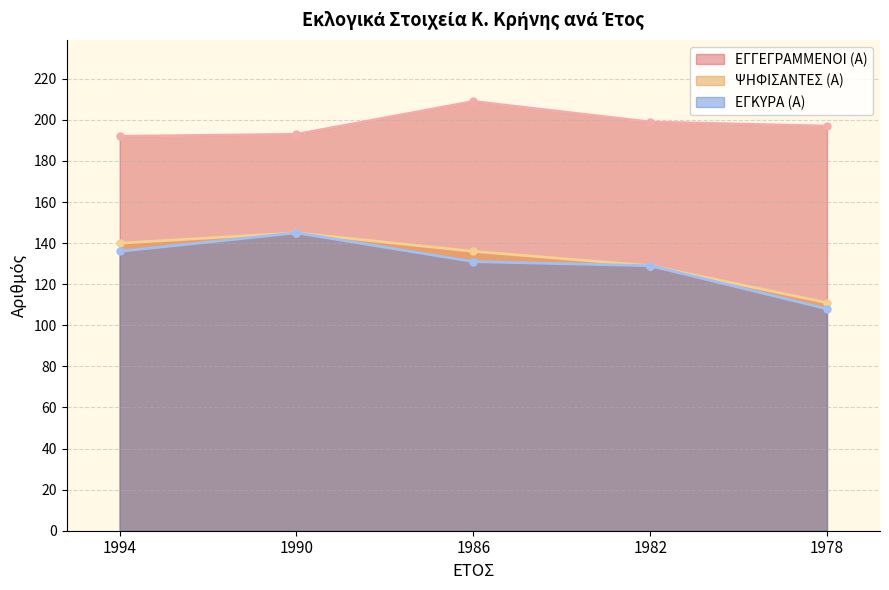

What is the greatest value displayed?

209